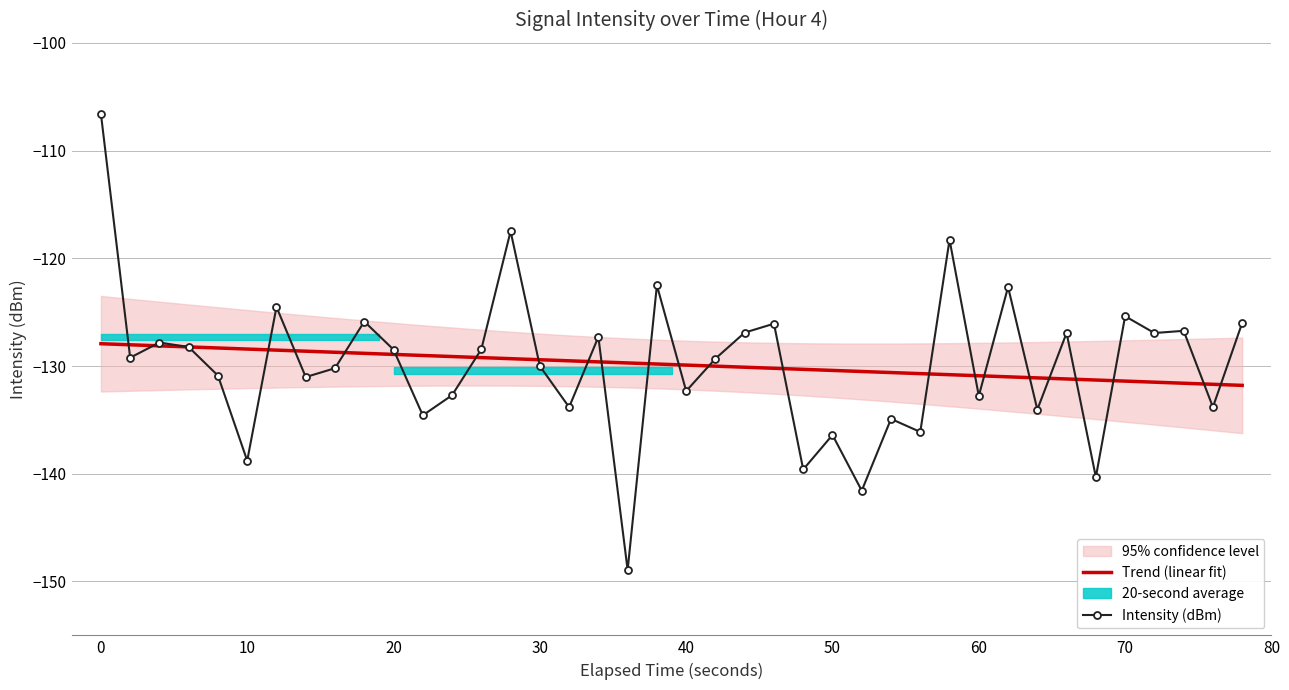

How many data points are less than -129?

21